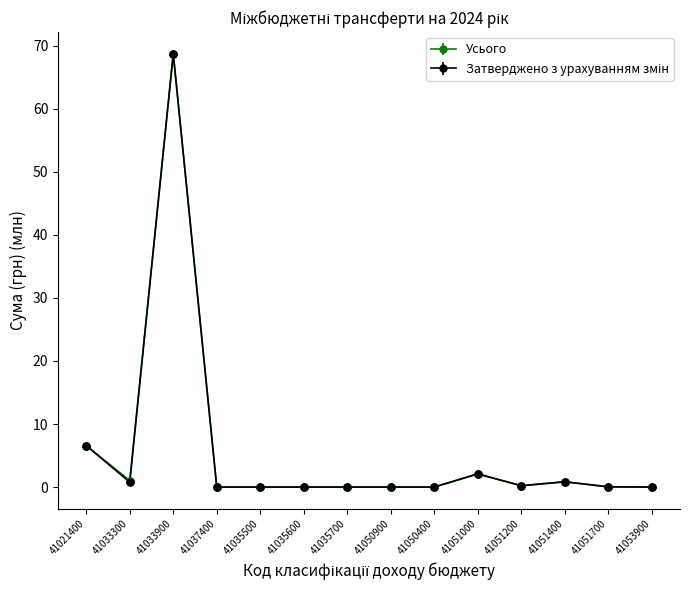

True or false: Усього has more than 0 interior local peaks.

True